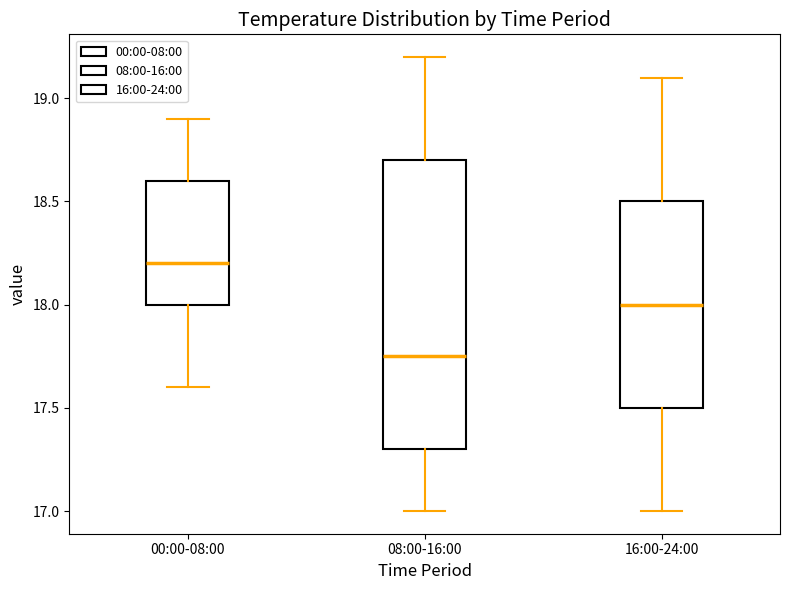

Comparing the boxes themselves (not the whiskers), which one is the tallest?

08:00-16:00